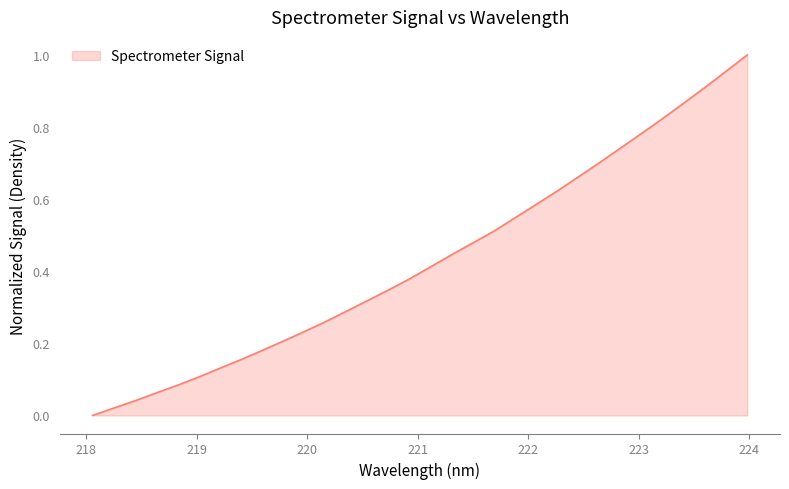

Where is the data nearest to the value 0?

218.0596